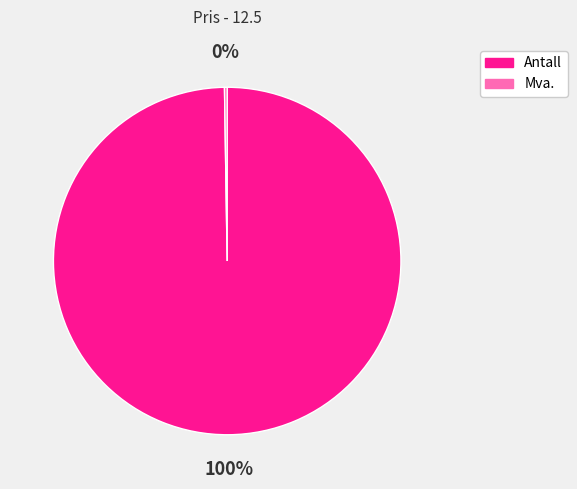

What is the largest slice in the pie chart?

Antall